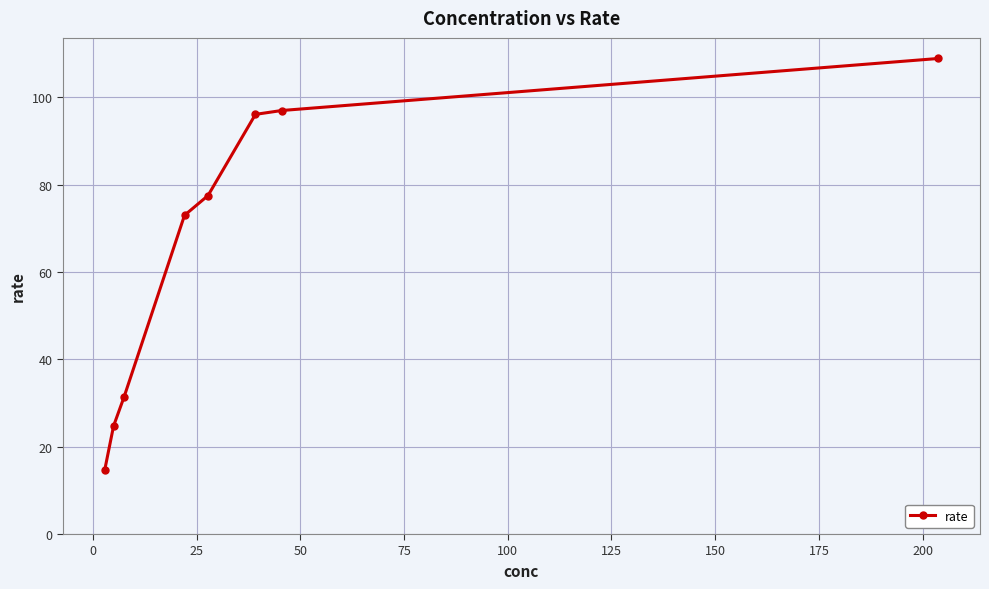

What is the difference between the second highest and second lowest values?

72.2